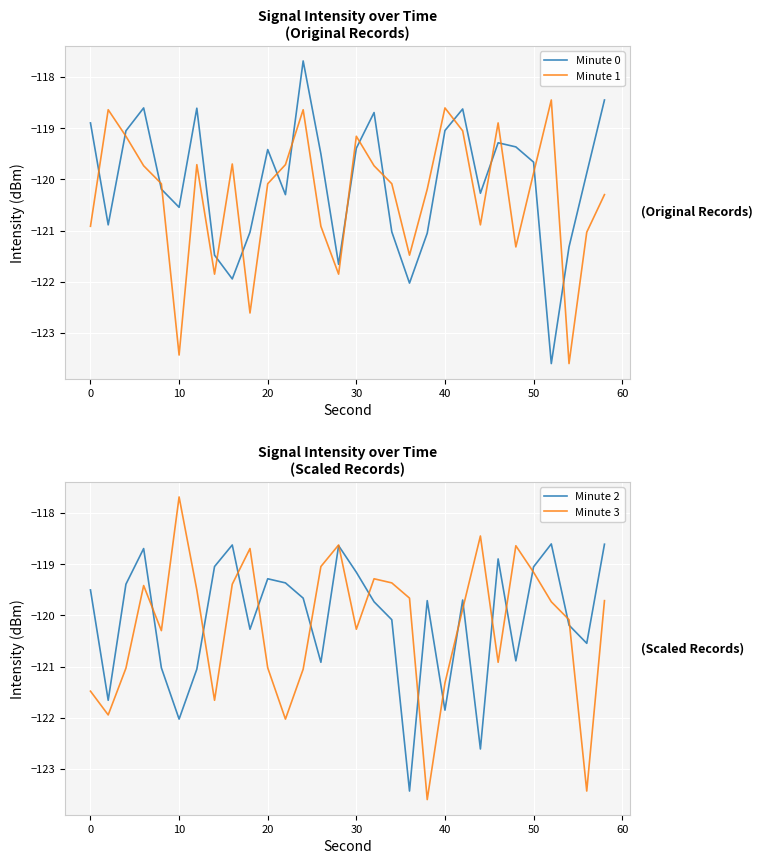

Is it true that Minute 1 equals -123.4 at 10?

True